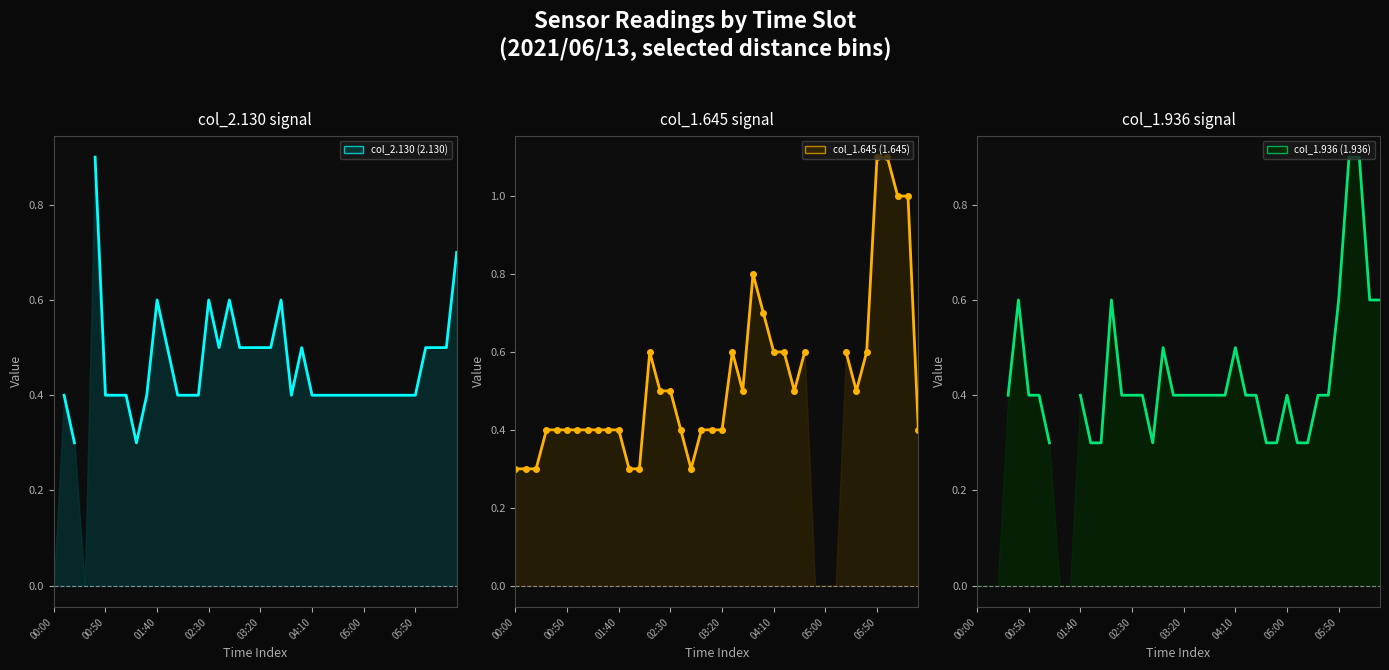

True or false: col_1.645 (1.645) and col_1.936 (1.936) intersect in this chart.

True